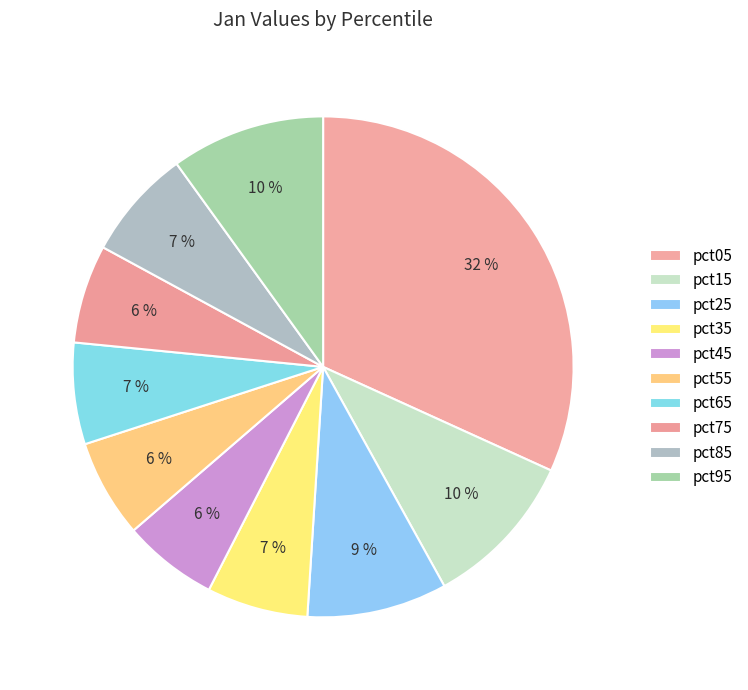

How many slices are in this pie chart?

10